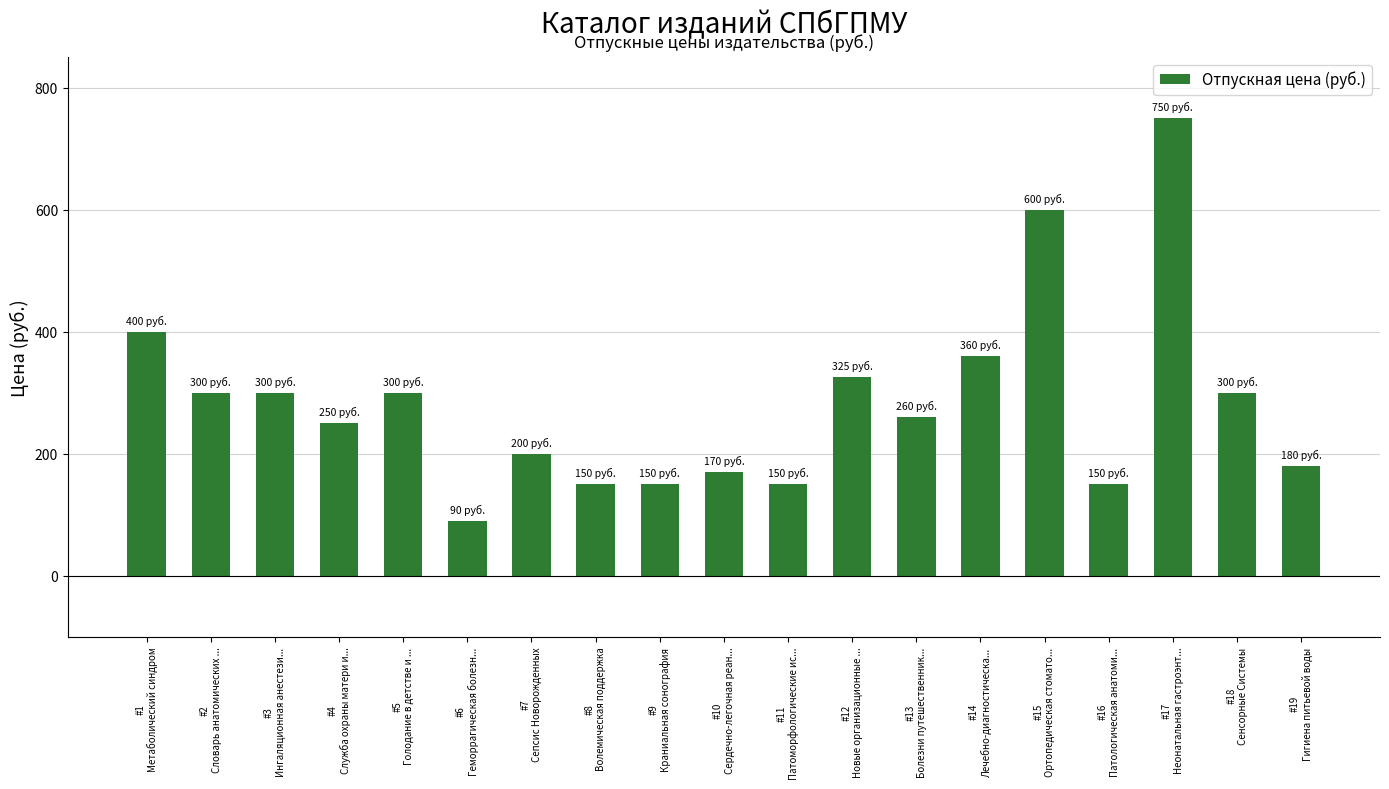

What is the difference between the values at #4
Служба охраны матери и... and #9
Краниальная сонография?

100